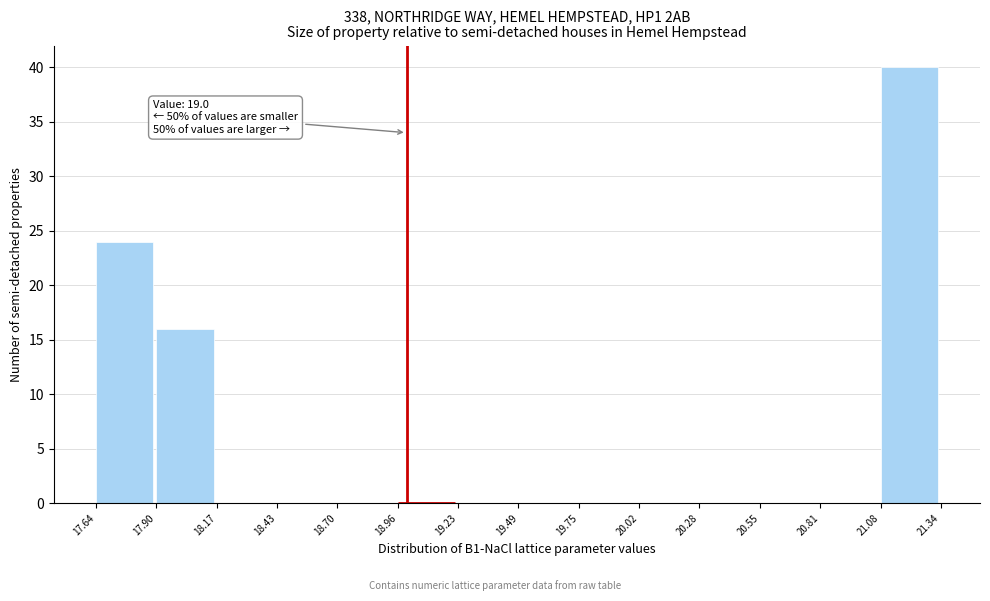

Which range on the x-axis has the tallest bar?

21.08 to 21.34